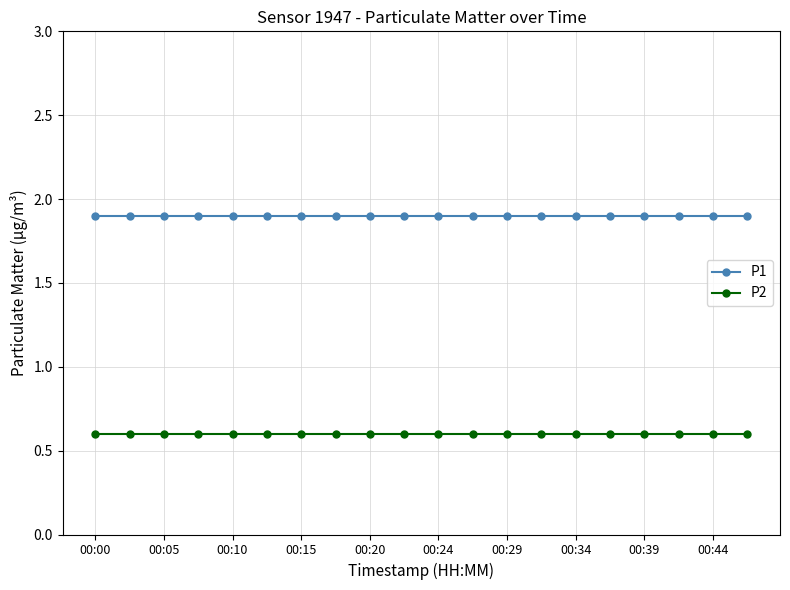

What is the minimum value shown in the chart?

0.6